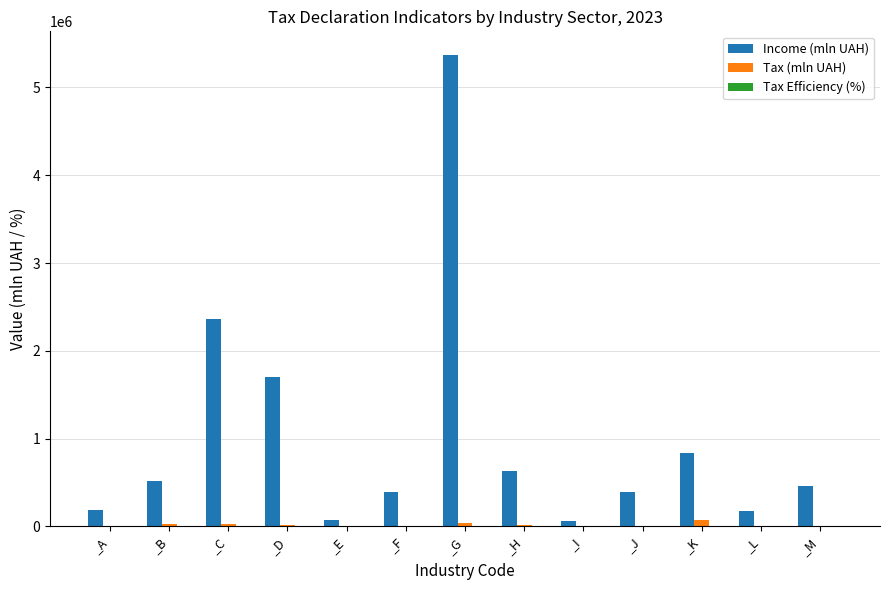

At which category is the sum across all series the highest?

_G